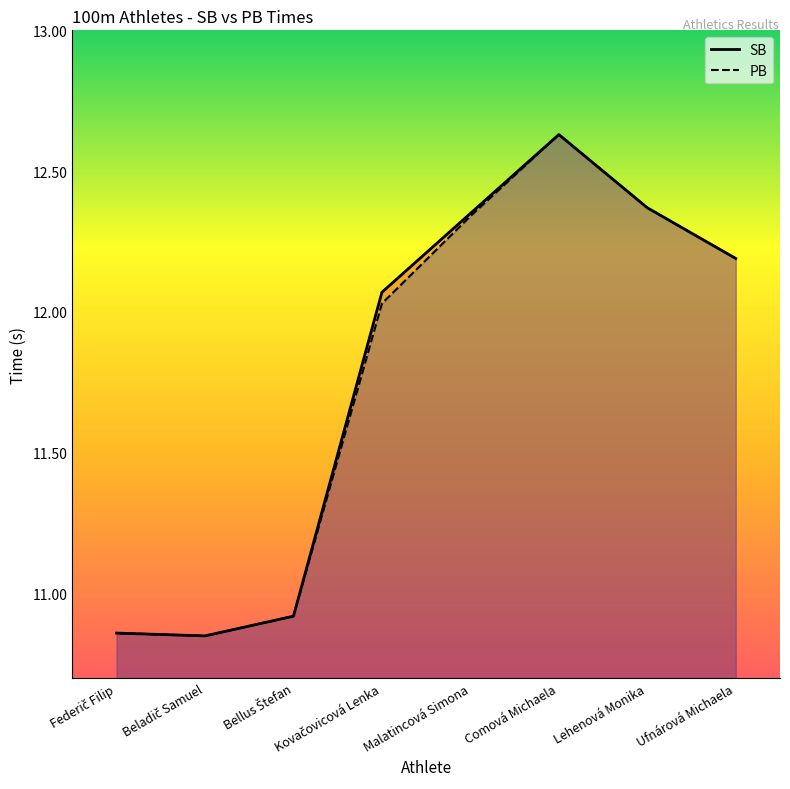

What are all the series names shown in the legend?

SB, PB